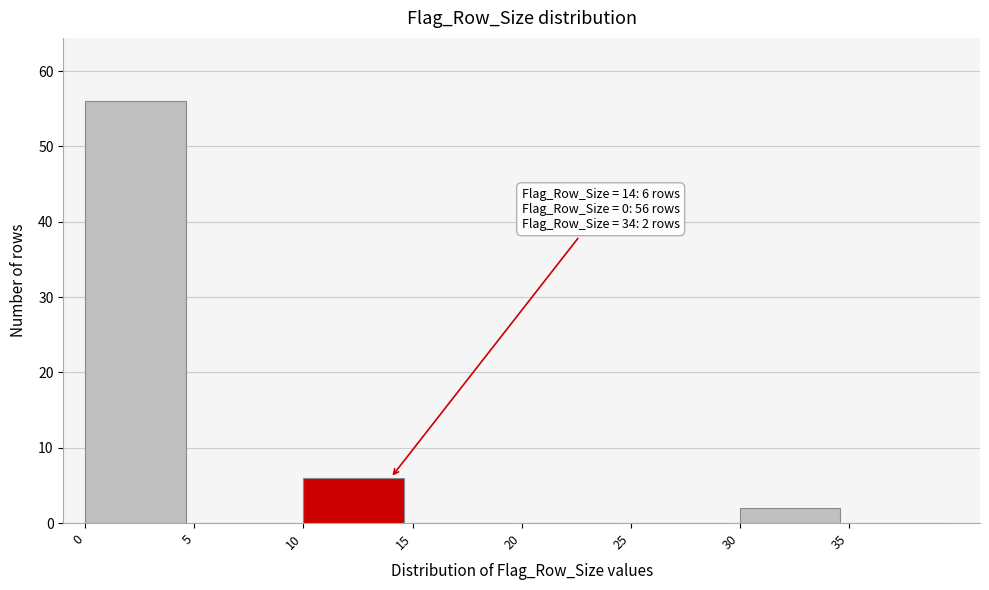

Over which range of the x-axis is the bar tallest?

0 to 5